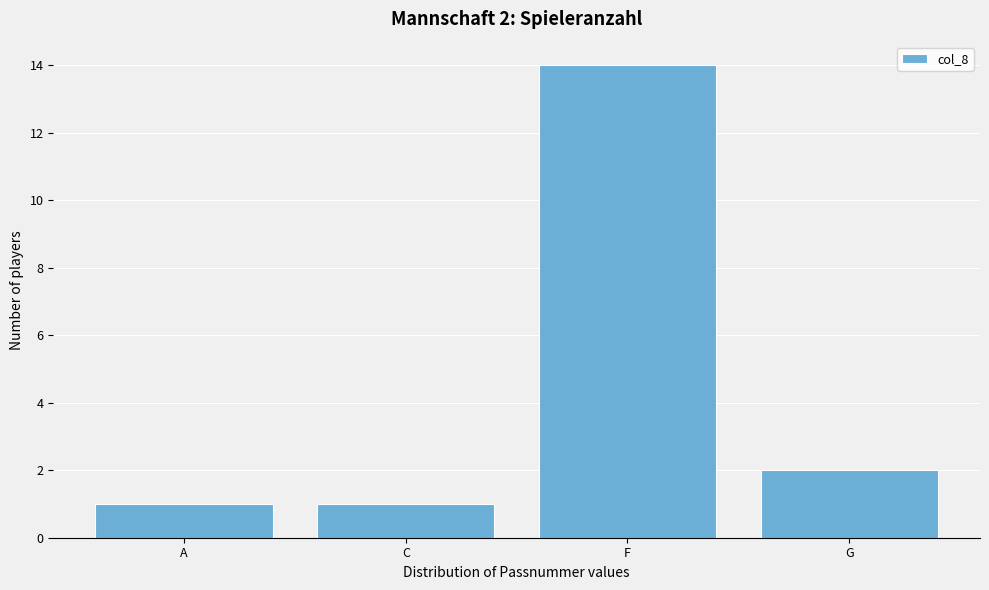

Reading right to left, what are all the values shown in this chart?

G=2	F=14	C=1	A=1